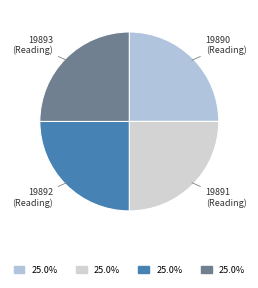

Approximately how many times larger is the value at 19891 compared to 19890?

1.0